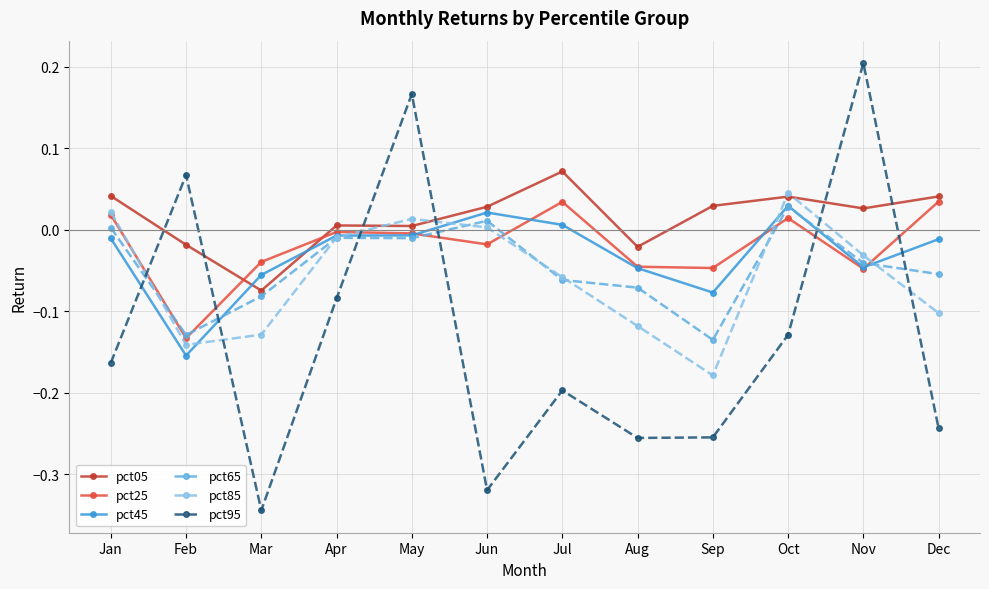

Between which two adjacent categories do pct95 and pct65 first intersect?

Jan and Feb